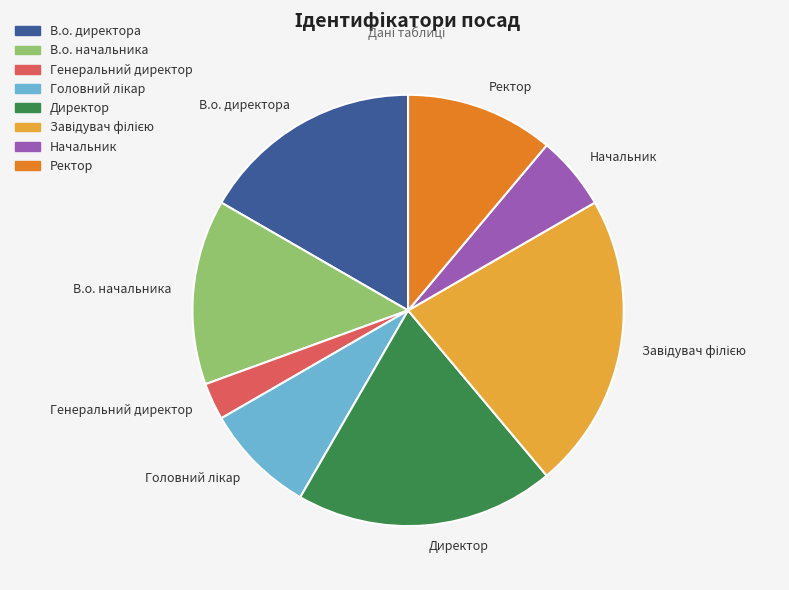

The Начальник slice represents 15% of the pie. True or false?

False